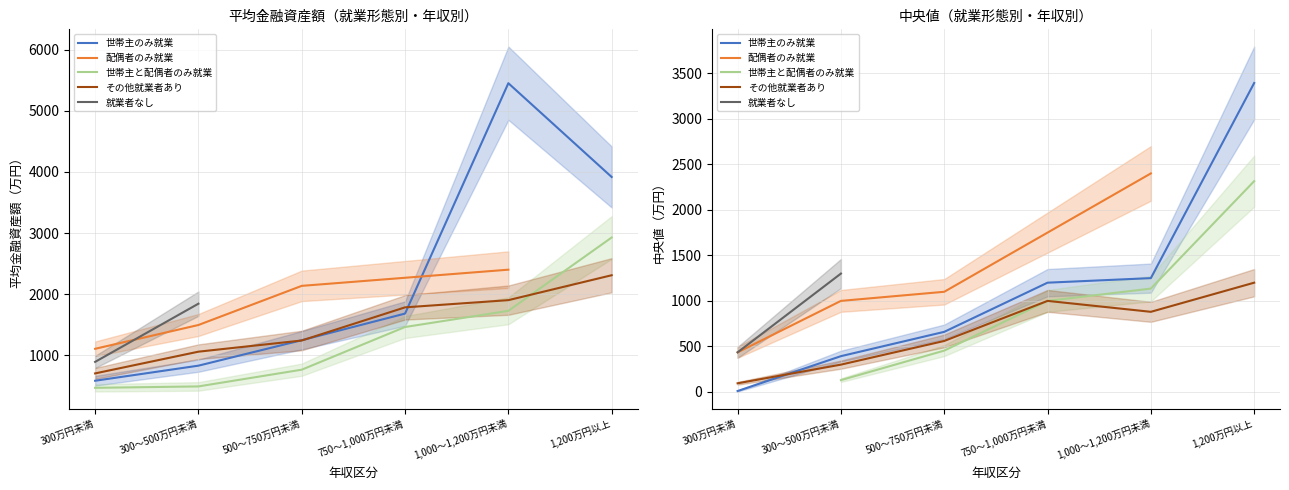

Where does the 世帯主と配偶者のみ就業 series first go above 1461?

1,000～1,200万円未満